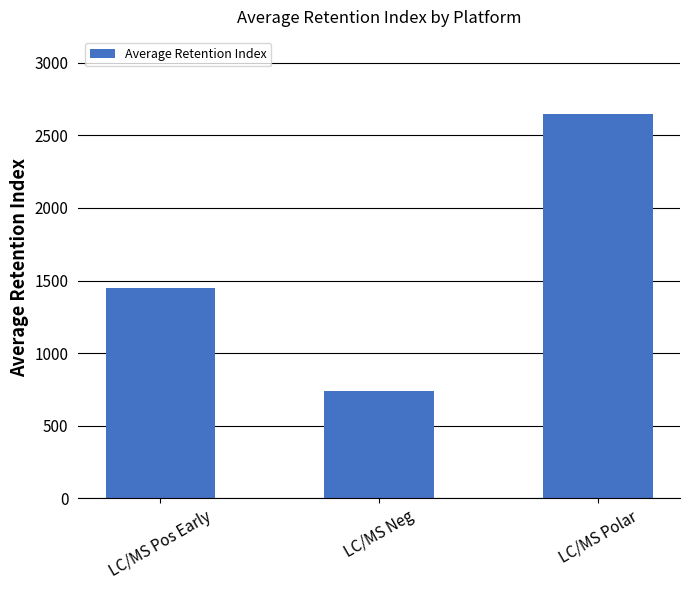

What is the ratio of the value at LC/MS Pos Early to the value at LC/MS Polar?

0.5